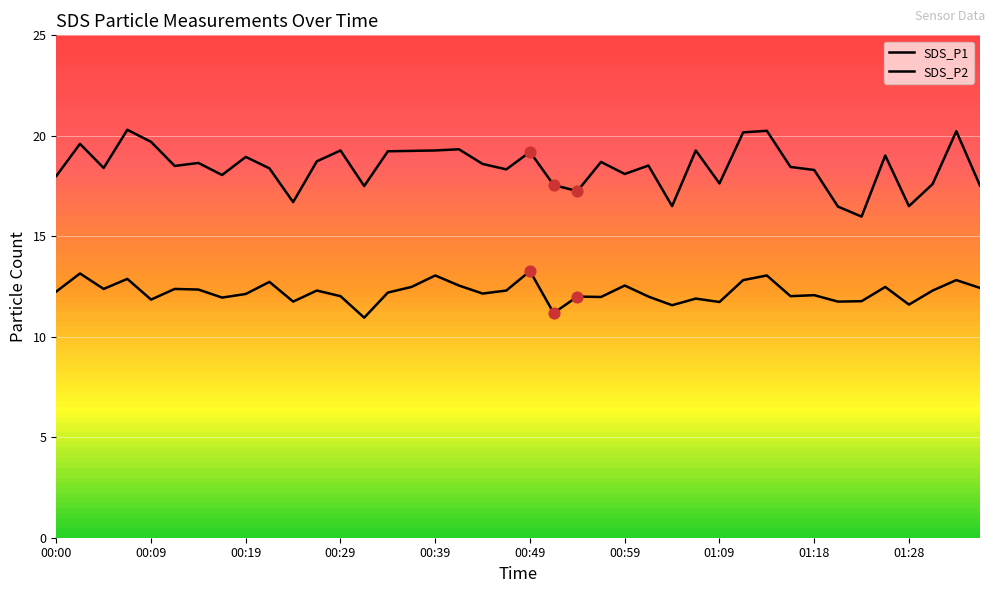

Which series has the largest total across all categories?

SDS_P1